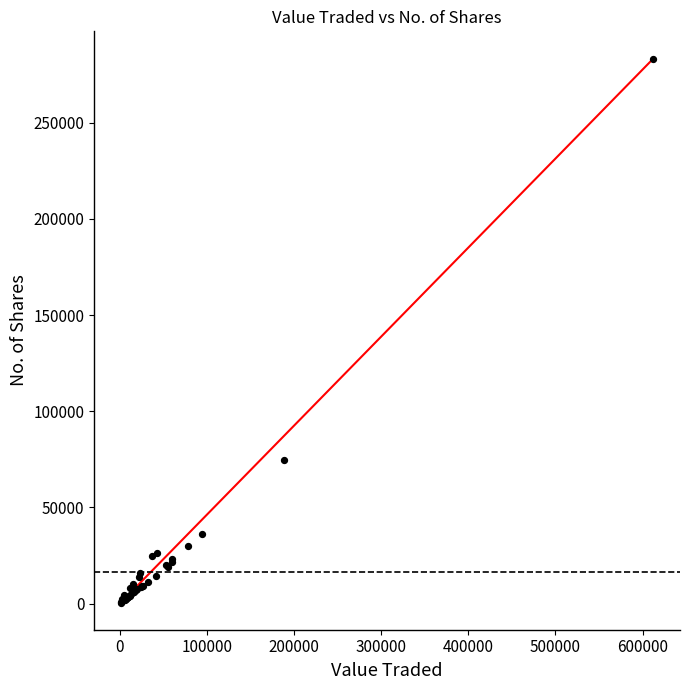

What Y value in the scatter plot is closest to 141950?

74546